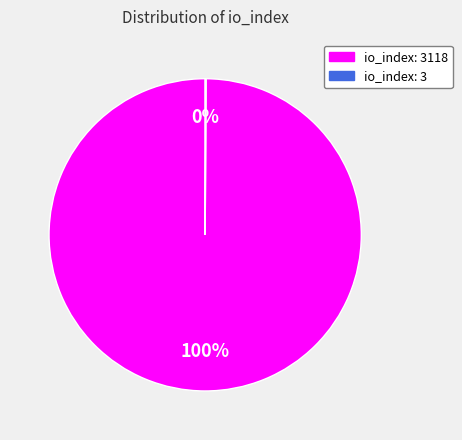

To the nearest percent, what is the difference between the largest and smallest slice percentages?

100%